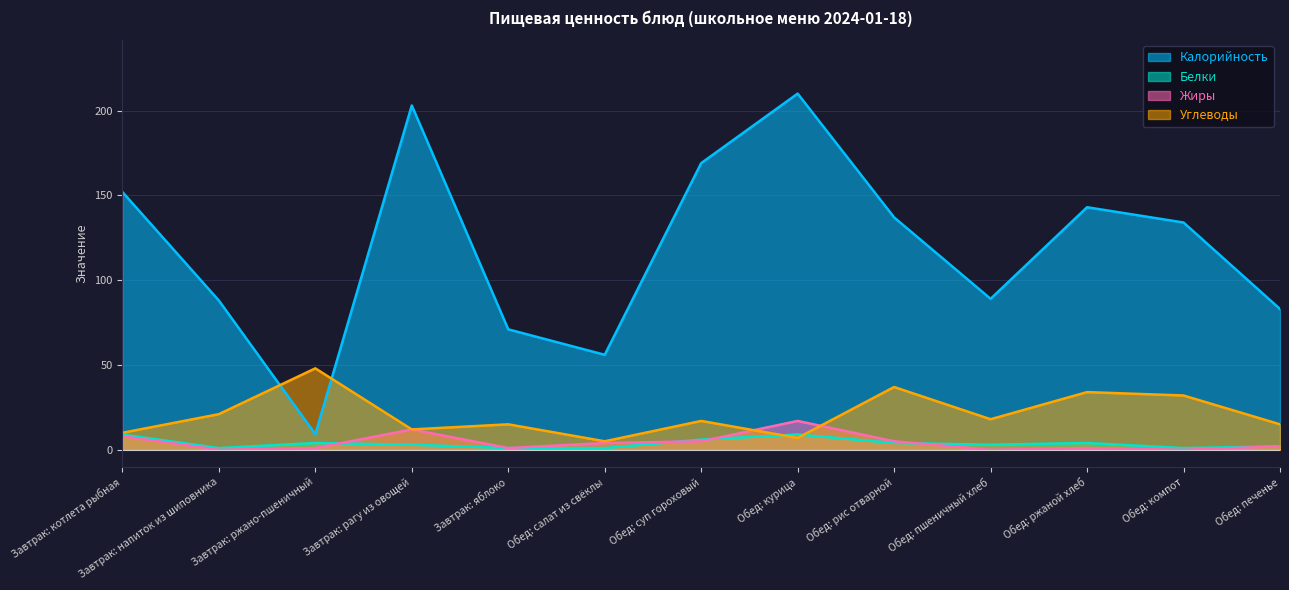

True or false: Калорийность and Углеводы cross at least once.

True